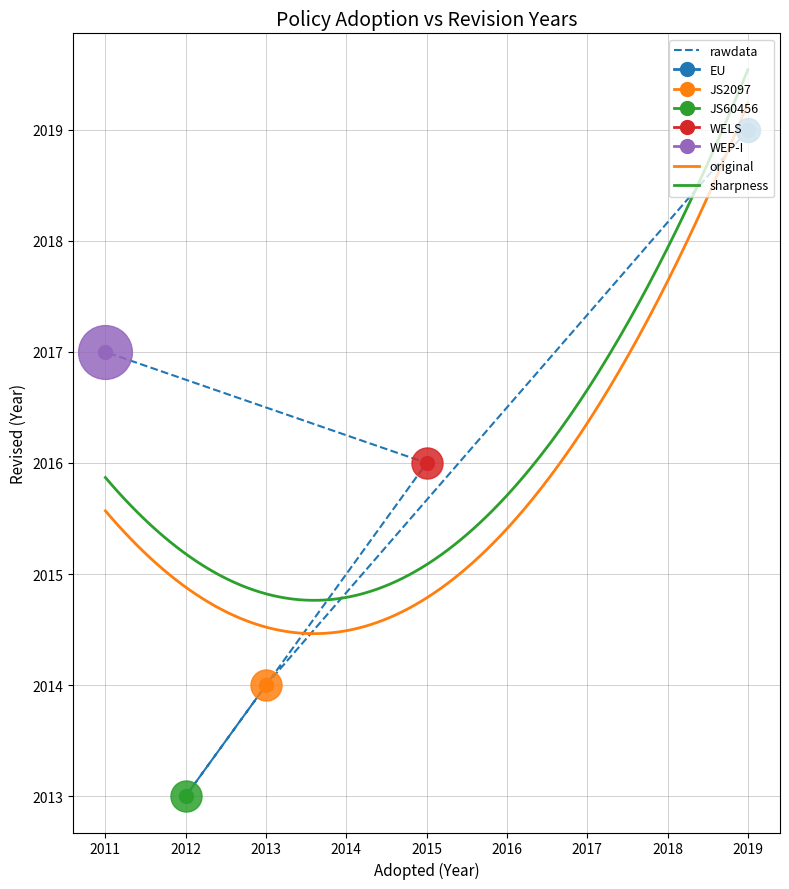

What is the change in value from 2013 to 2011?

+3